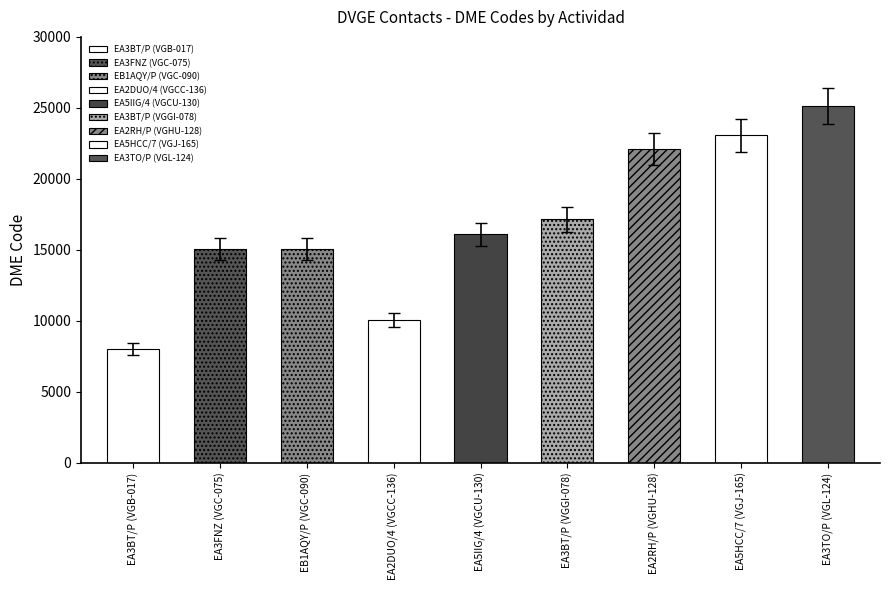

What is the sum of all values?

151707